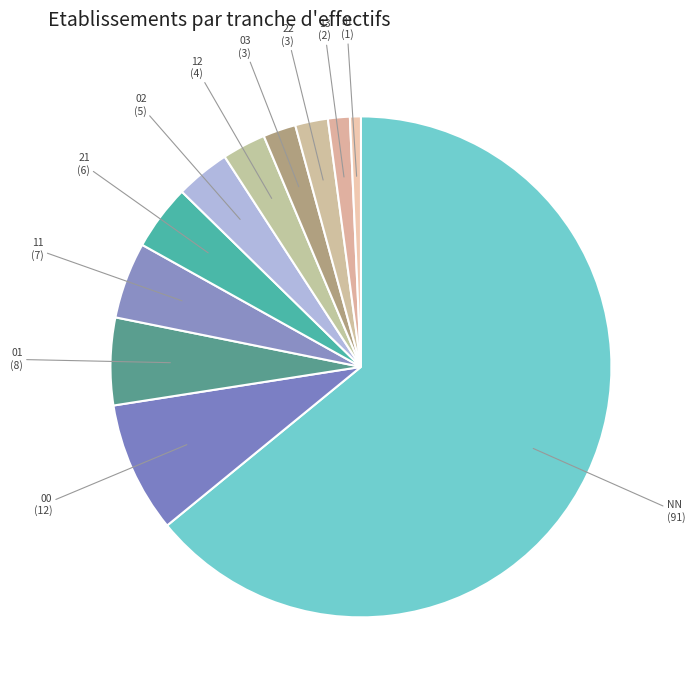

How many segments does this pie chart have?

11